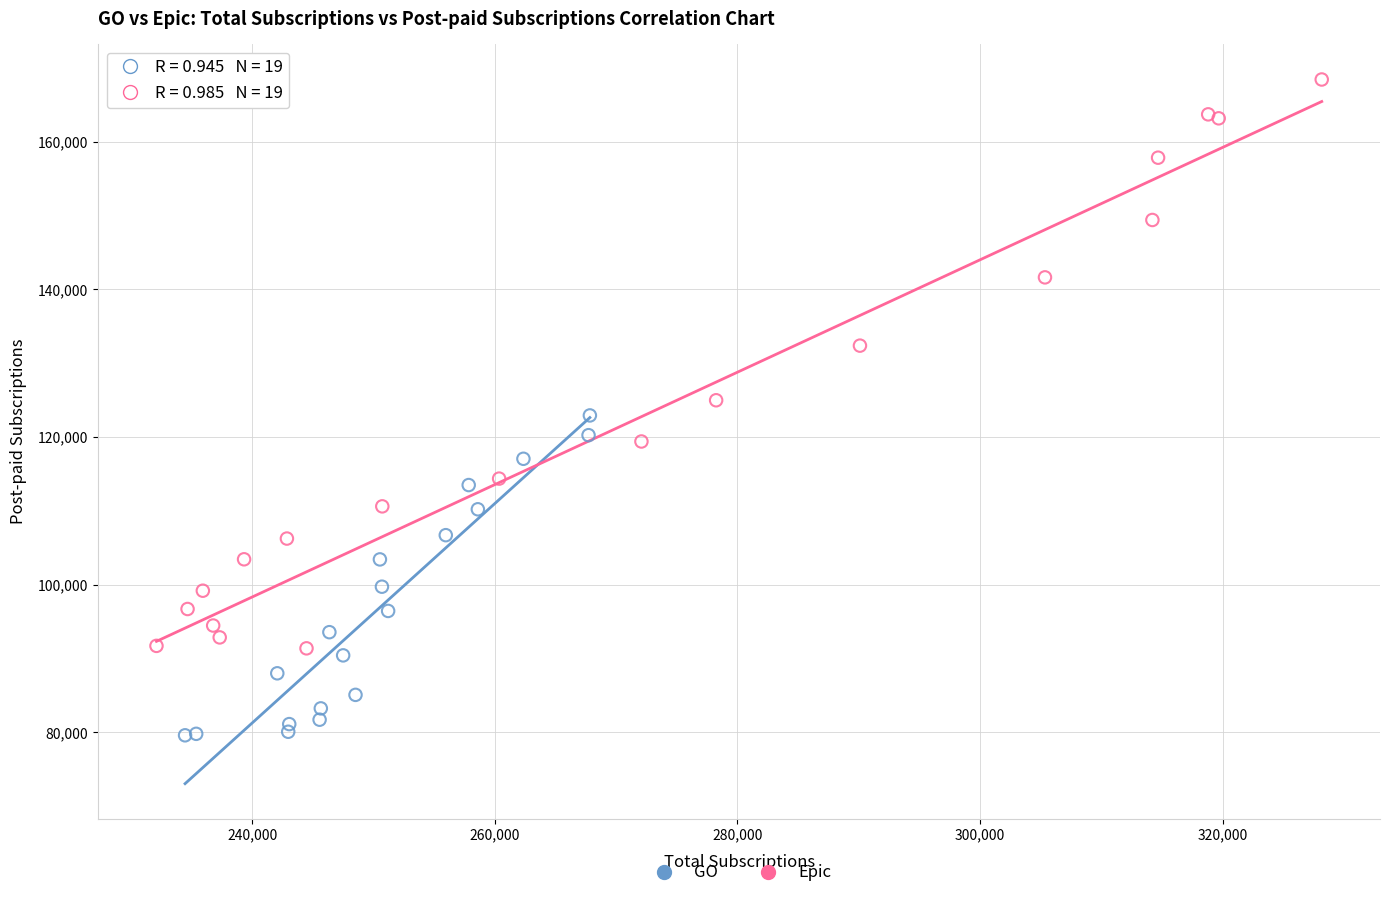

Which series reaches the maximum Y coordinate?

Epic